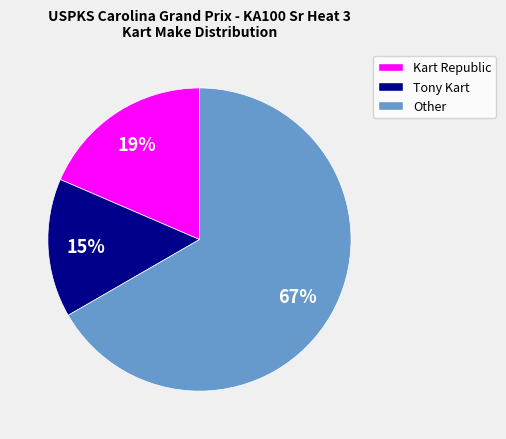

How many segments does this pie chart have?

3